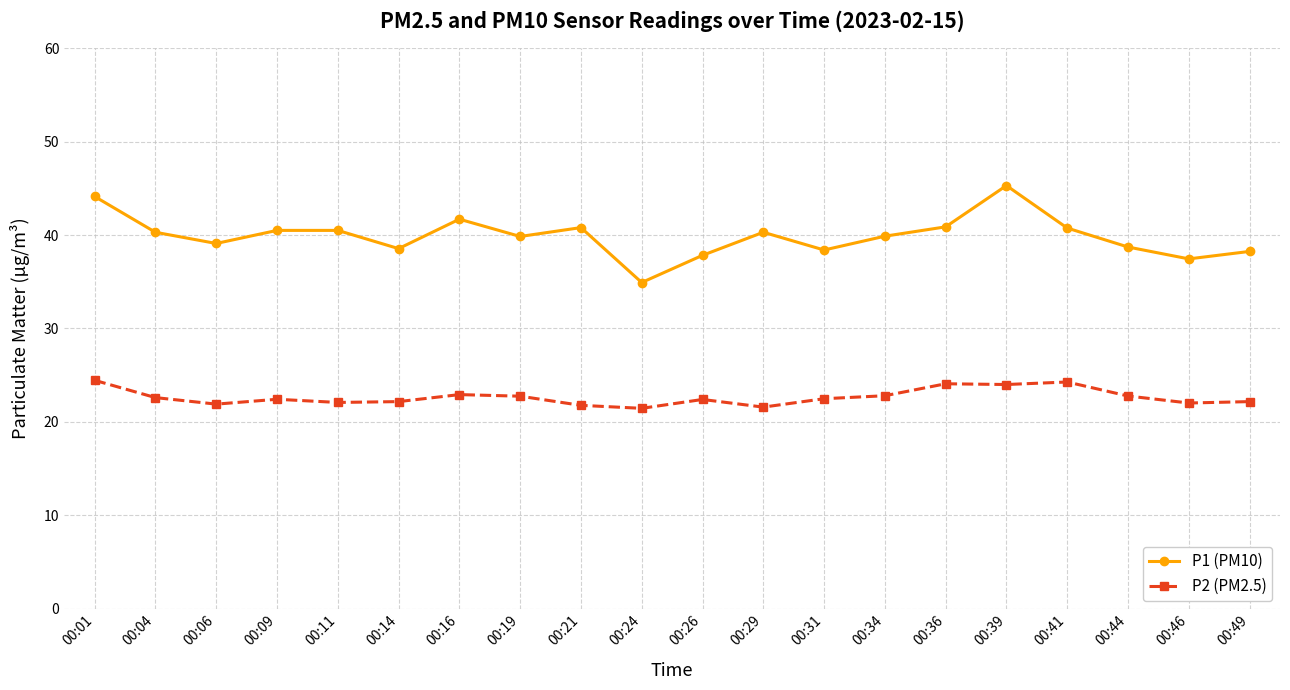

What are all the series names shown in the legend?

P1 (PM10), P2 (PM2.5)